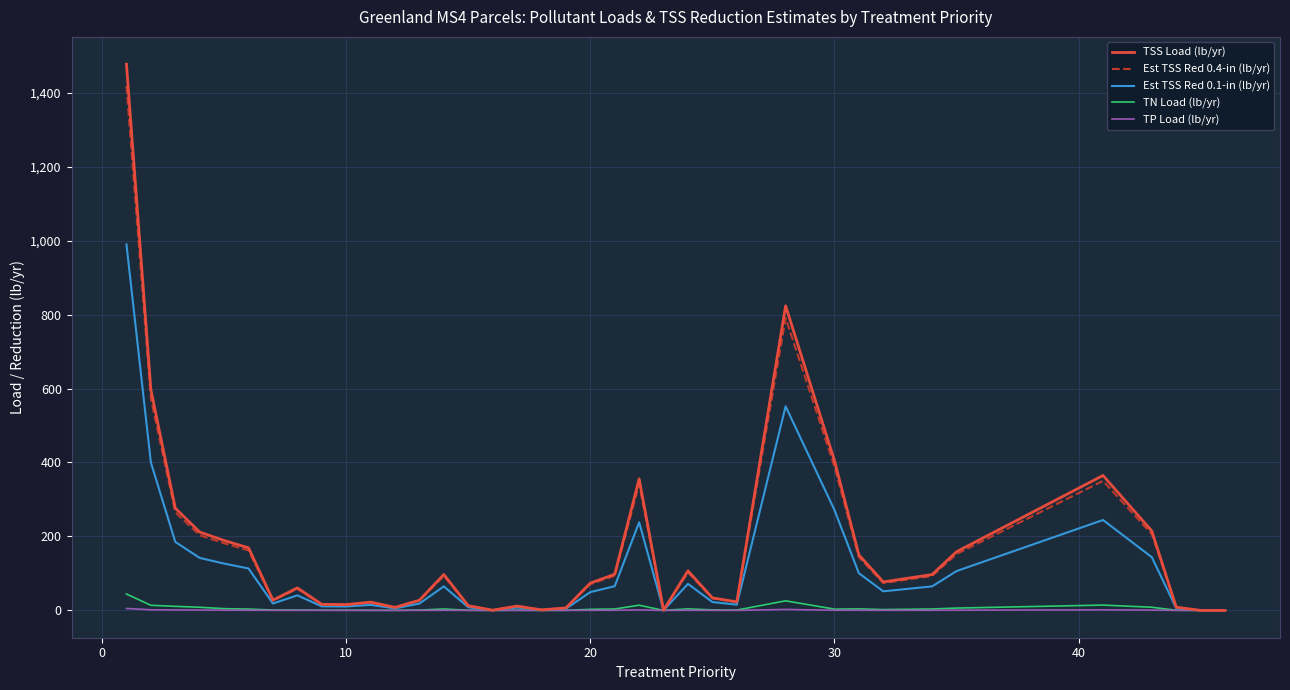

Which series has the largest range (max minus min)?

TSS Load (lb/yr)